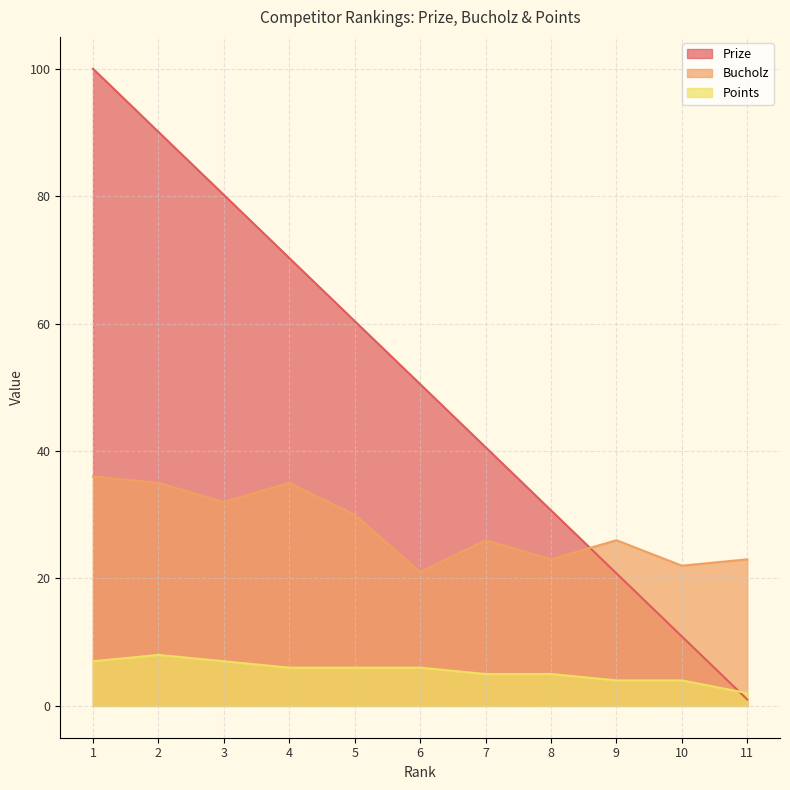

At which category is the sum across all series the highest?

1